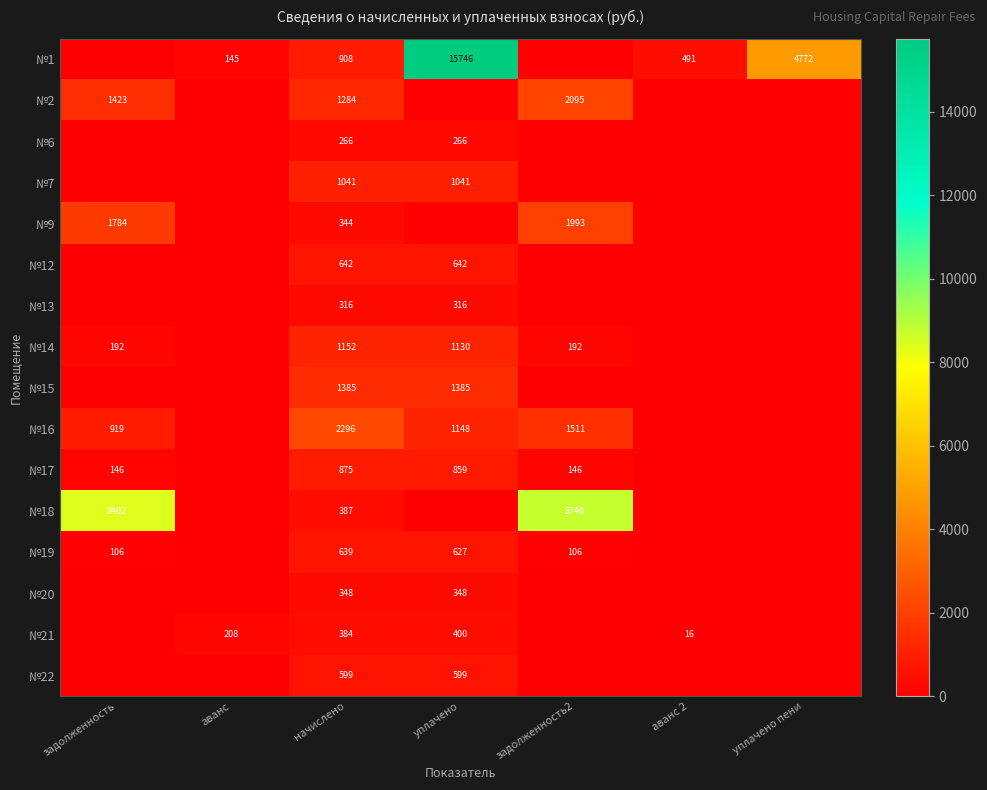

Rank the series at начислено from lowest to highest value.

№6, №13, №9, №20, №21, №18, №22, №19, №12, №17, №1, №7, №14, №2, №15, №16